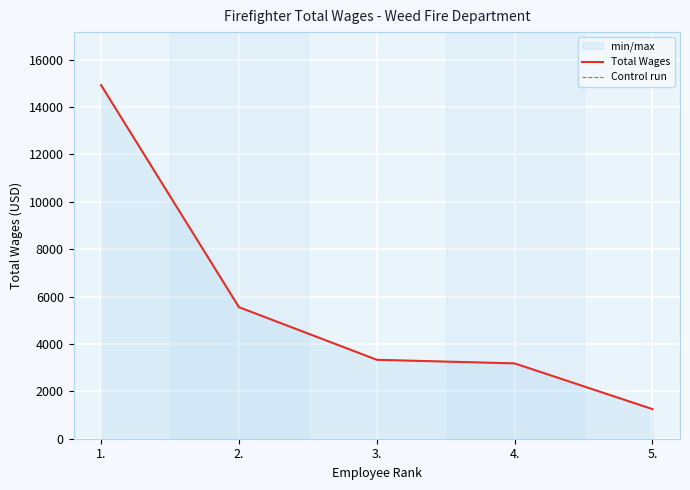

True or false: Control run and Total Wages cross at least once.

False